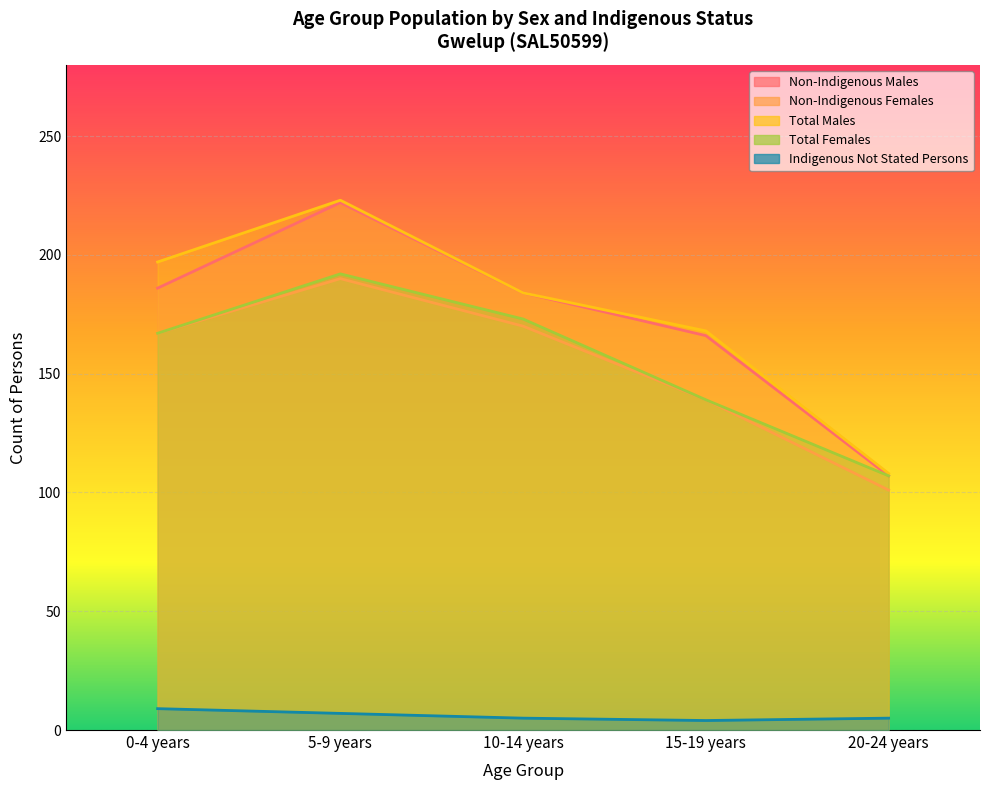

What is the sum of the Indigenous Not Stated Persons values at 20-24 years and 0-4 years?

14